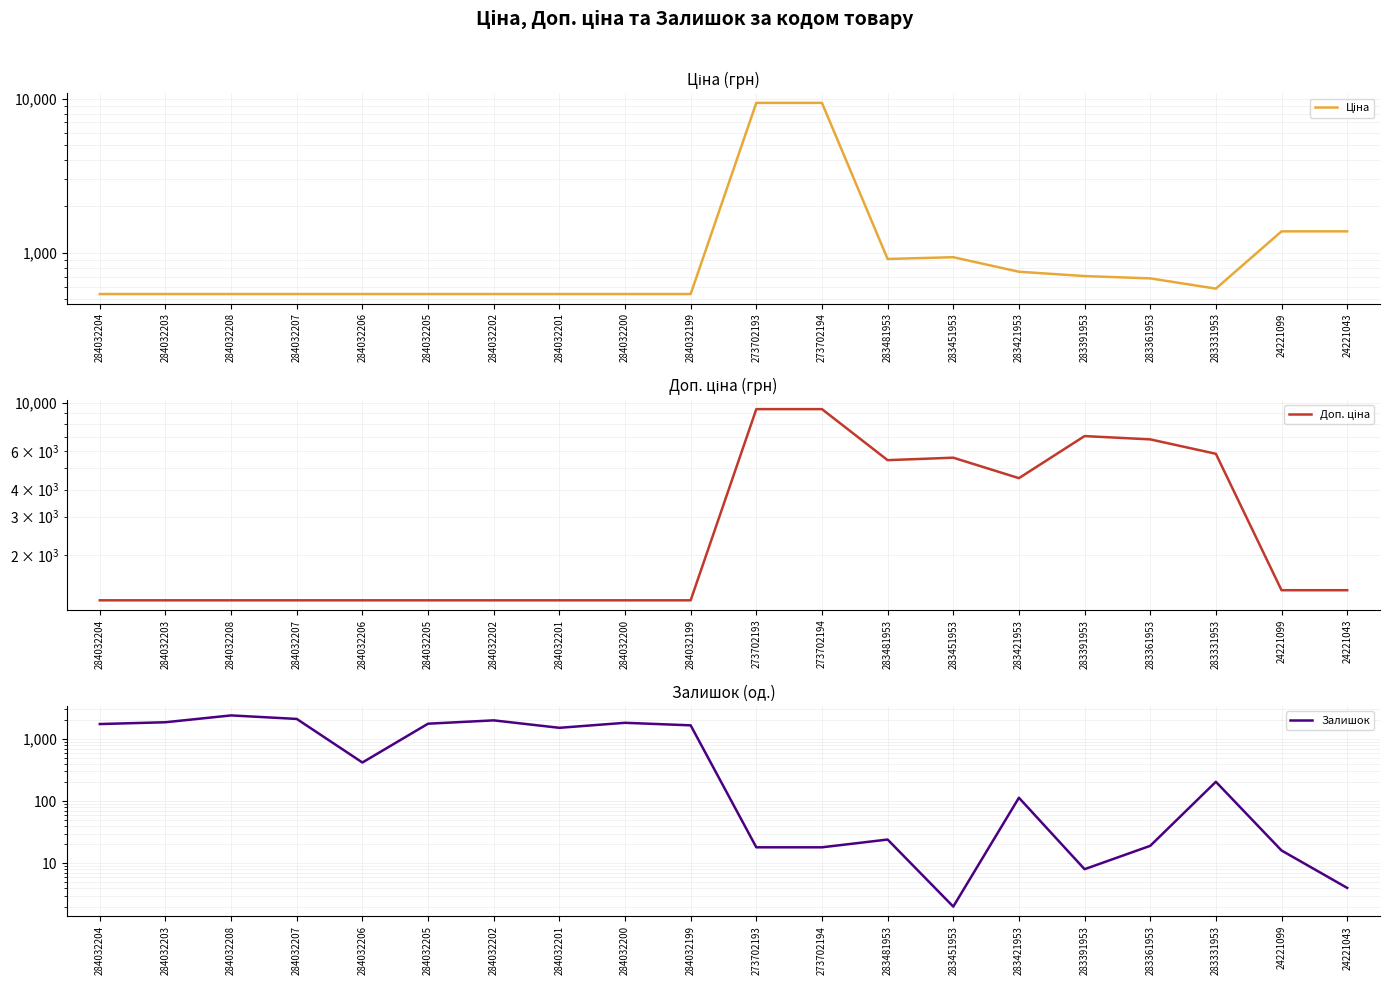

What is the spread (max minus min) of values at 24221043?

1371.4